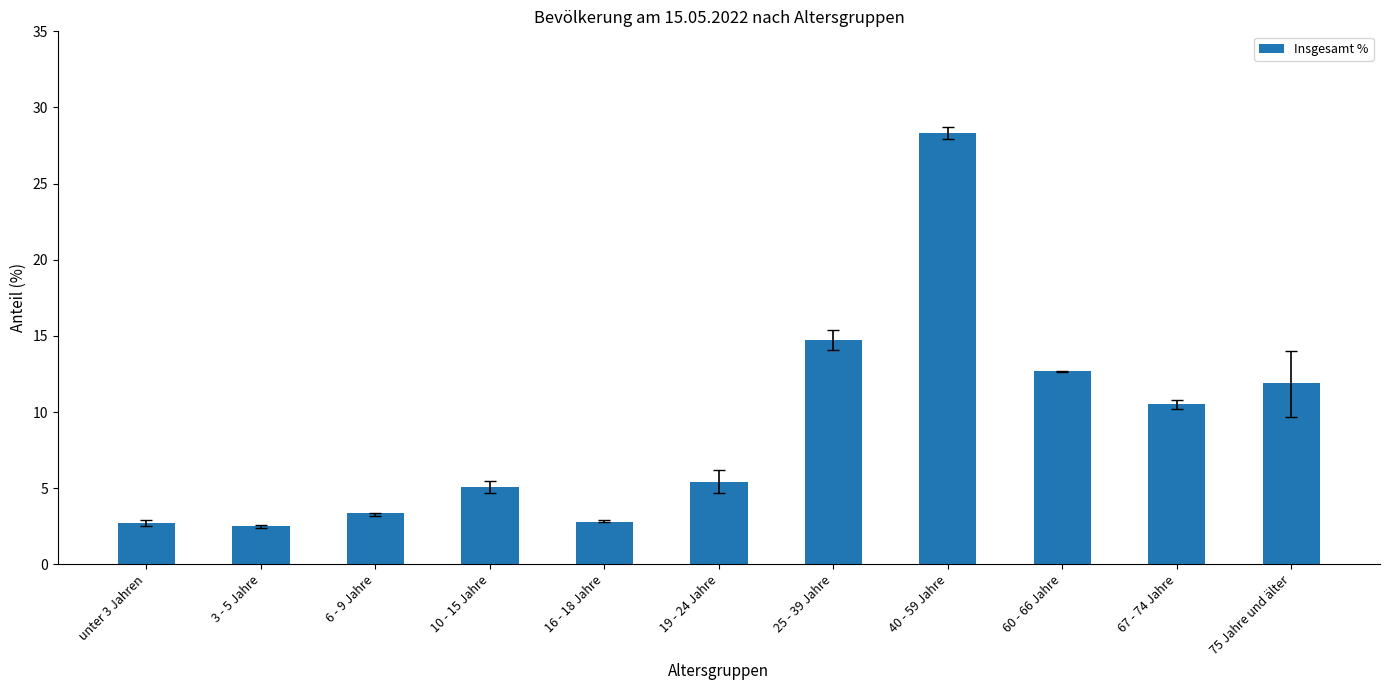

What is the difference between the values at 75 Jahre und älter and 40 - 59 Jahre?

16.4